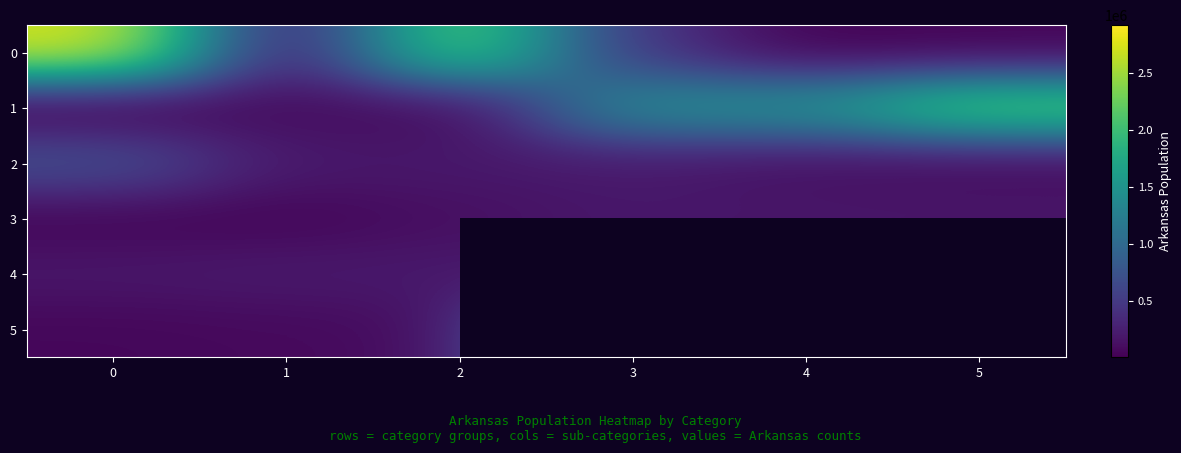

At 4, list the series in order from largest to smallest.

1, 3, 4, 0, 5, 2